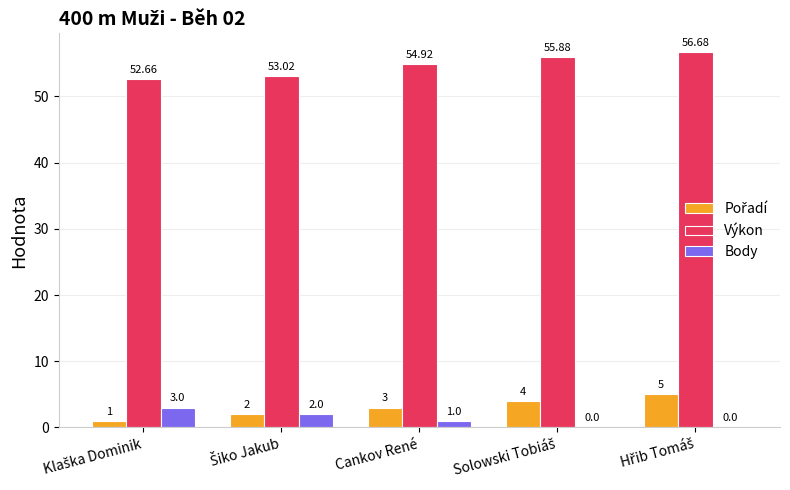

Which series has the largest total across all categories?

Výkon